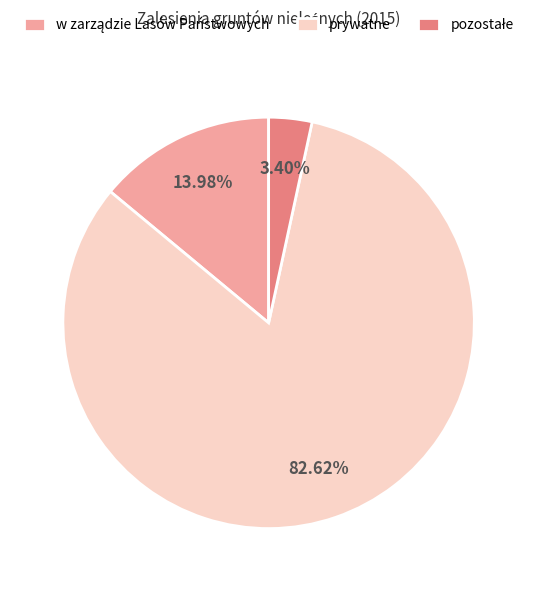

What is the largest slice in the pie chart?

prywatne